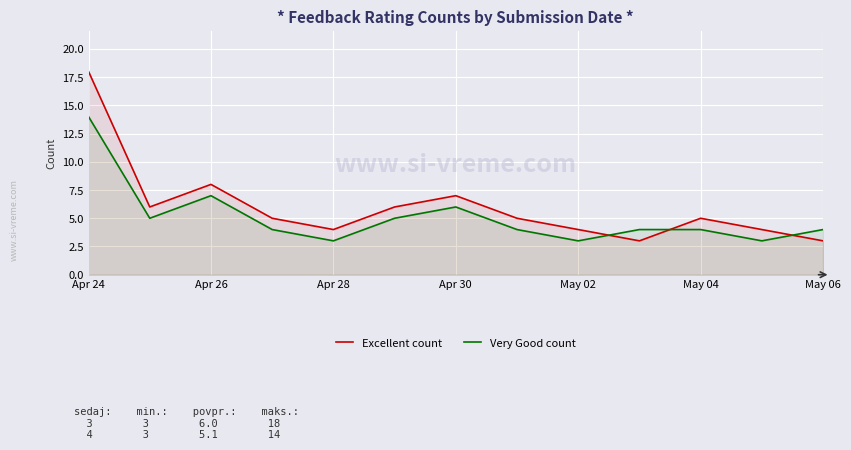

Which series ends up on top after the final intersection of Very Good count and Excellent count?

Very Good count